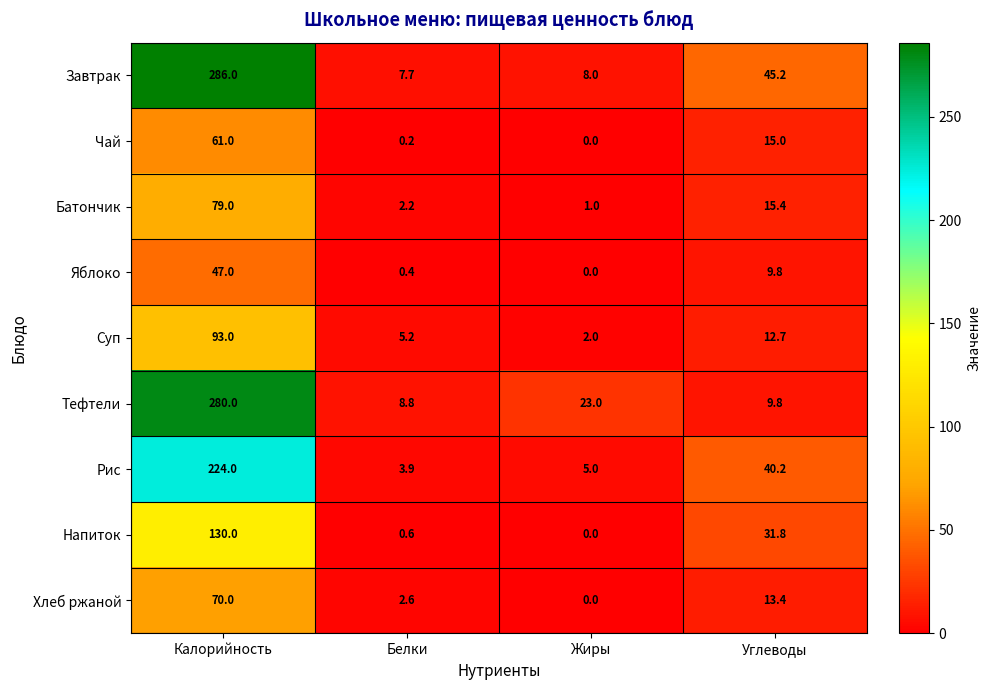

Is it true that Завтрак equals 2.4 at Белки?

False